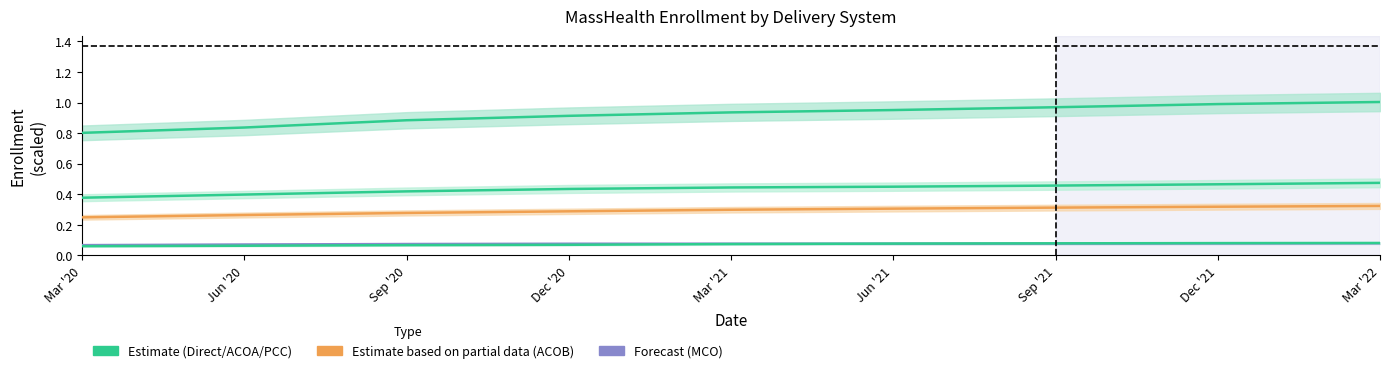

True or false: ACOB and MCO cross at least once.

False